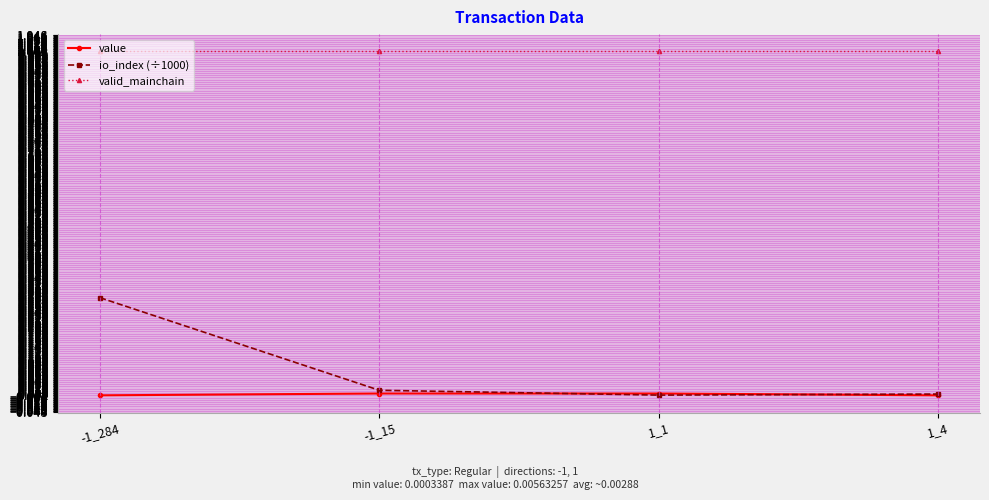

At which label does io_index (÷1000) reach its minimum?

1_1